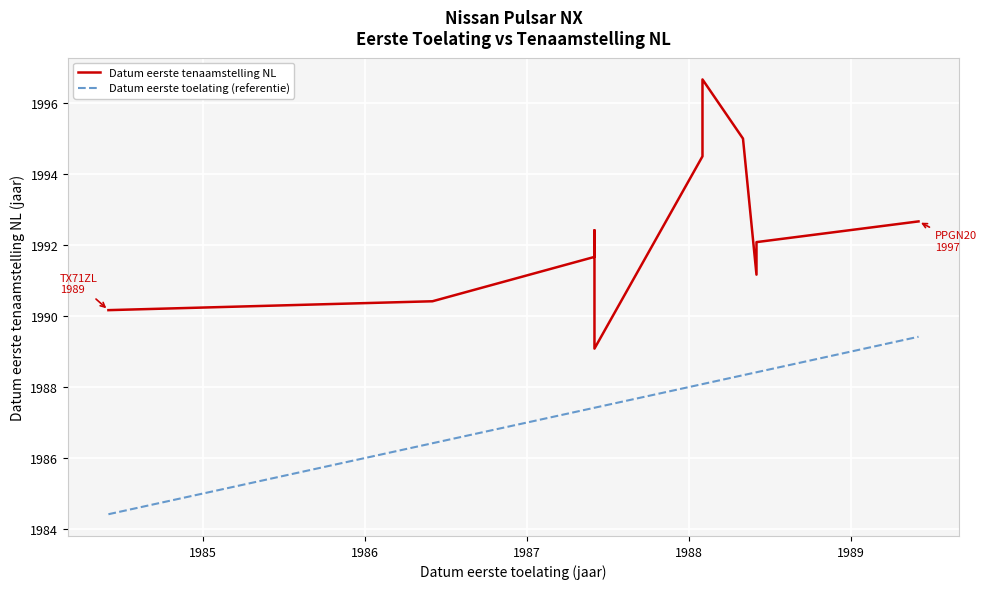

True or false: Datum eerste toelating (referentie) has a value of 3141.5 at 1990.

False